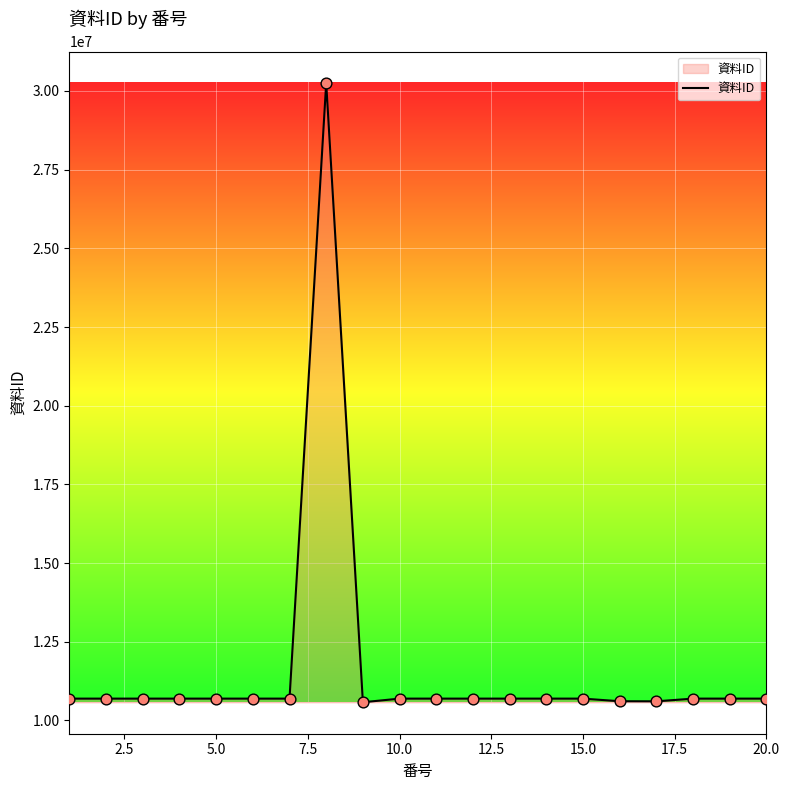

What is the minimum value shown in the chart?

10577890